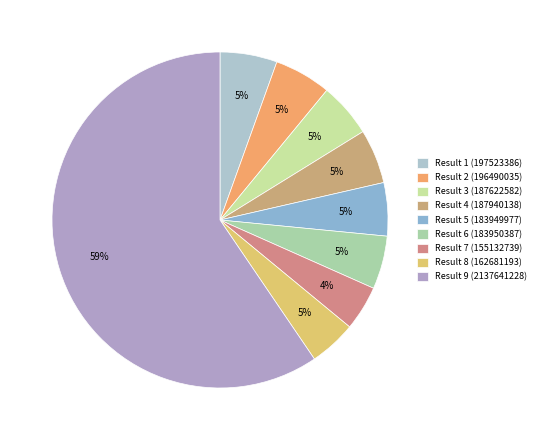

To the nearest percent, what is the combined percentage of Result 2 (196490035) and Result 5 (183949977)?

11%